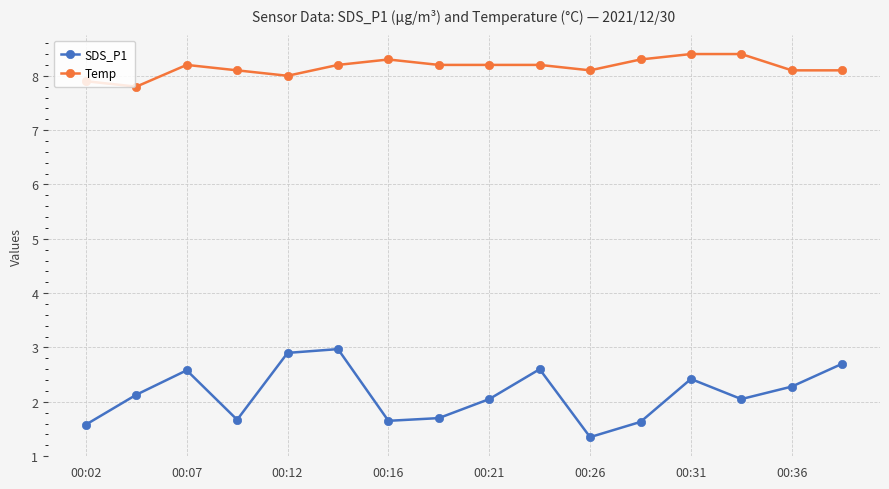

Rank the series by their maximum value, from highest to lowest.

Temp, SDS_P1